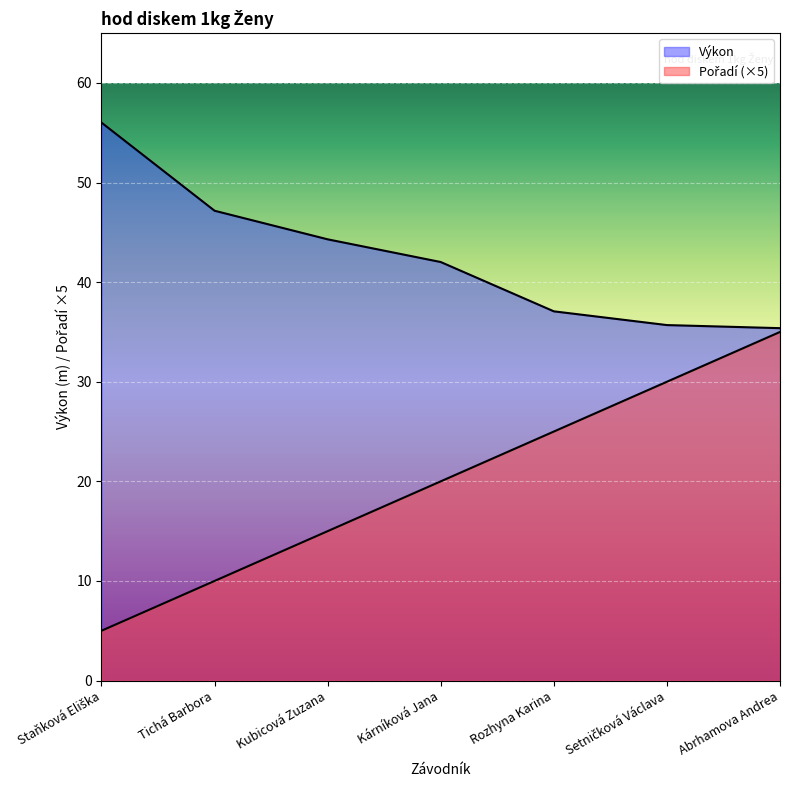

True or false: Pořadí has more than 0 points higher than both neighbors.

False